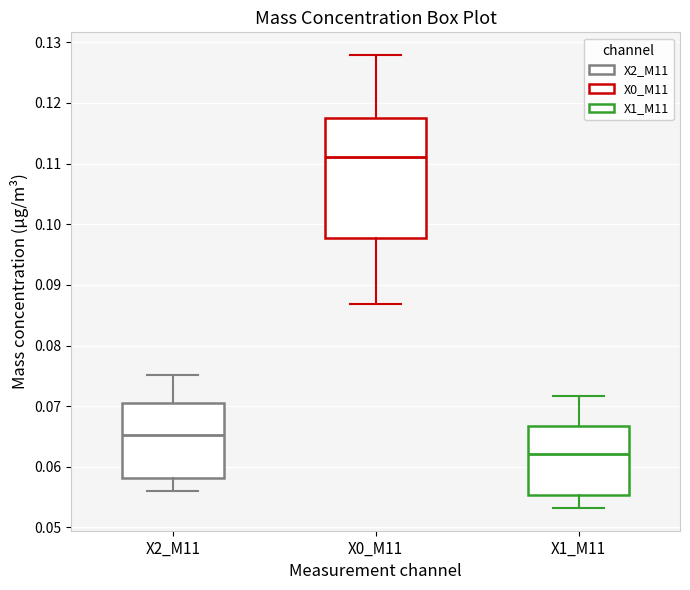

Reading left to right, read every box against the y-axis: the position of its median line, the range the box covers, and the ends of its whiskers. The values are not printed on the chart, so give them approximately, as read against the axis.

X2_M11: median 0.065, box 0.058 to 0.071, whiskers 0.056 to 0.075
X0_M11: median 0.111, box 0.098 to 0.118, whiskers 0.087 to 0.128
X1_M11: median 0.062, box 0.055 to 0.067, whiskers 0.053 to 0.072